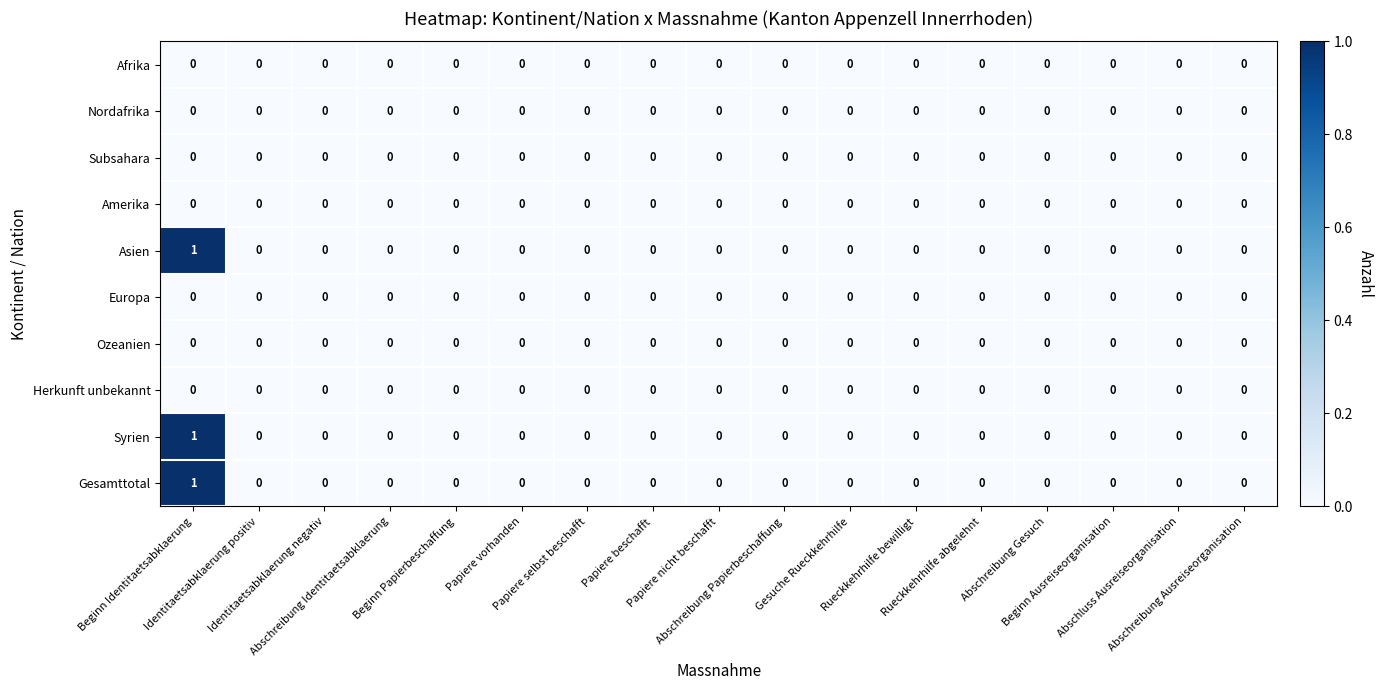

Reading right to left, transcribe all the data shown in this chart.

Afrika: Abschreibung Ausreiseorganisation=0	Abschluss Ausreiseorganisation=0	Beginn Ausreiseorganisation=0	Abschreibung Gesuch=0	Rueckkehrhilfe abgelehnt=0	Rueckkehrhilfe bewilligt=0	Gesuche Rueckkehrhilfe=0	Abschreibung Papierbeschaffung=0	Papiere nicht beschafft=0	Papiere beschafft=0	Papiere selbst beschafft=0	Papiere vorhanden=0	Beginn Papierbeschaffung=0	Abschreibung Identitaetsabklaerung=0	Identitaetsabklaerung negativ=0	Identitaetsabklaerung positiv=0	Beginn Identitaetsabklaerung=0
Nordafrika: Abschreibung Ausreiseorganisation=0	Abschluss Ausreiseorganisation=0	Beginn Ausreiseorganisation=0	Abschreibung Gesuch=0	Rueckkehrhilfe abgelehnt=0	Rueckkehrhilfe bewilligt=0	Gesuche Rueckkehrhilfe=0	Abschreibung Papierbeschaffung=0	Papiere nicht beschafft=0	Papiere beschafft=0	Papiere selbst beschafft=0	Papiere vorhanden=0	Beginn Papierbeschaffung=0	Abschreibung Identitaetsabklaerung=0	Identitaetsabklaerung negativ=0	Identitaetsabklaerung positiv=0	Beginn Identitaetsabklaerung=0
Subsahara: Abschreibung Ausreiseorganisation=0	Abschluss Ausreiseorganisation=0	Beginn Ausreiseorganisation=0	Abschreibung Gesuch=0	Rueckkehrhilfe abgelehnt=0	Rueckkehrhilfe bewilligt=0	Gesuche Rueckkehrhilfe=0	Abschreibung Papierbeschaffung=0	Papiere nicht beschafft=0	Papiere beschafft=0	Papiere selbst beschafft=0	Papiere vorhanden=0	Beginn Papierbeschaffung=0	Abschreibung Identitaetsabklaerung=0	Identitaetsabklaerung negativ=0	Identitaetsabklaerung positiv=0	Beginn Identitaetsabklaerung=0
Amerika: Abschreibung Ausreiseorganisation=0	Abschluss Ausreiseorganisation=0	Beginn Ausreiseorganisation=0	Abschreibung Gesuch=0	Rueckkehrhilfe abgelehnt=0	Rueckkehrhilfe bewilligt=0	Gesuche Rueckkehrhilfe=0	Abschreibung Papierbeschaffung=0	Papiere nicht beschafft=0	Papiere beschafft=0	Papiere selbst beschafft=0	Papiere vorhanden=0	Beginn Papierbeschaffung=0	Abschreibung Identitaetsabklaerung=0	Identitaetsabklaerung negativ=0	Identitaetsabklaerung positiv=0	Beginn Identitaetsabklaerung=0
Asien: Abschreibung Ausreiseorganisation=0	Abschluss Ausreiseorganisation=0	Beginn Ausreiseorganisation=0	Abschreibung Gesuch=0	Rueckkehrhilfe abgelehnt=0	Rueckkehrhilfe bewilligt=0	Gesuche Rueckkehrhilfe=0	Abschreibung Papierbeschaffung=0	Papiere nicht beschafft=0	Papiere beschafft=0	Papiere selbst beschafft=0	Papiere vorhanden=0	Beginn Papierbeschaffung=0	Abschreibung Identitaetsabklaerung=0	Identitaetsabklaerung negativ=0	Identitaetsabklaerung positiv=0	Beginn Identitaetsabklaerung=1
Europa: Abschreibung Ausreiseorganisation=0	Abschluss Ausreiseorganisation=0	Beginn Ausreiseorganisation=0	Abschreibung Gesuch=0	Rueckkehrhilfe abgelehnt=0	Rueckkehrhilfe bewilligt=0	Gesuche Rueckkehrhilfe=0	Abschreibung Papierbeschaffung=0	Papiere nicht beschafft=0	Papiere beschafft=0	Papiere selbst beschafft=0	Papiere vorhanden=0	Beginn Papierbeschaffung=0	Abschreibung Identitaetsabklaerung=0	Identitaetsabklaerung negativ=0	Identitaetsabklaerung positiv=0	Beginn Identitaetsabklaerung=0
Ozeanien: Abschreibung Ausreiseorganisation=0	Abschluss Ausreiseorganisation=0	Beginn Ausreiseorganisation=0	Abschreibung Gesuch=0	Rueckkehrhilfe abgelehnt=0	Rueckkehrhilfe bewilligt=0	Gesuche Rueckkehrhilfe=0	Abschreibung Papierbeschaffung=0	Papiere nicht beschafft=0	Papiere beschafft=0	Papiere selbst beschafft=0	Papiere vorhanden=0	Beginn Papierbeschaffung=0	Abschreibung Identitaetsabklaerung=0	Identitaetsabklaerung negativ=0	Identitaetsabklaerung positiv=0	Beginn Identitaetsabklaerung=0
Herkunft unbekannt: Abschreibung Ausreiseorganisation=0	Abschluss Ausreiseorganisation=0	Beginn Ausreiseorganisation=0	Abschreibung Gesuch=0	Rueckkehrhilfe abgelehnt=0	Rueckkehrhilfe bewilligt=0	Gesuche Rueckkehrhilfe=0	Abschreibung Papierbeschaffung=0	Papiere nicht beschafft=0	Papiere beschafft=0	Papiere selbst beschafft=0	Papiere vorhanden=0	Beginn Papierbeschaffung=0	Abschreibung Identitaetsabklaerung=0	Identitaetsabklaerung negativ=0	Identitaetsabklaerung positiv=0	Beginn Identitaetsabklaerung=0
Syrien: Abschreibung Ausreiseorganisation=0	Abschluss Ausreiseorganisation=0	Beginn Ausreiseorganisation=0	Abschreibung Gesuch=0	Rueckkehrhilfe abgelehnt=0	Rueckkehrhilfe bewilligt=0	Gesuche Rueckkehrhilfe=0	Abschreibung Papierbeschaffung=0	Papiere nicht beschafft=0	Papiere beschafft=0	Papiere selbst beschafft=0	Papiere vorhanden=0	Beginn Papierbeschaffung=0	Abschreibung Identitaetsabklaerung=0	Identitaetsabklaerung negativ=0	Identitaetsabklaerung positiv=0	Beginn Identitaetsabklaerung=1
Gesamttotal: Abschreibung Ausreiseorganisation=0	Abschluss Ausreiseorganisation=0	Beginn Ausreiseorganisation=0	Abschreibung Gesuch=0	Rueckkehrhilfe abgelehnt=0	Rueckkehrhilfe bewilligt=0	Gesuche Rueckkehrhilfe=0	Abschreibung Papierbeschaffung=0	Papiere nicht beschafft=0	Papiere beschafft=0	Papiere selbst beschafft=0	Papiere vorhanden=0	Beginn Papierbeschaffung=0	Abschreibung Identitaetsabklaerung=0	Identitaetsabklaerung negativ=0	Identitaetsabklaerung positiv=0	Beginn Identitaetsabklaerung=1